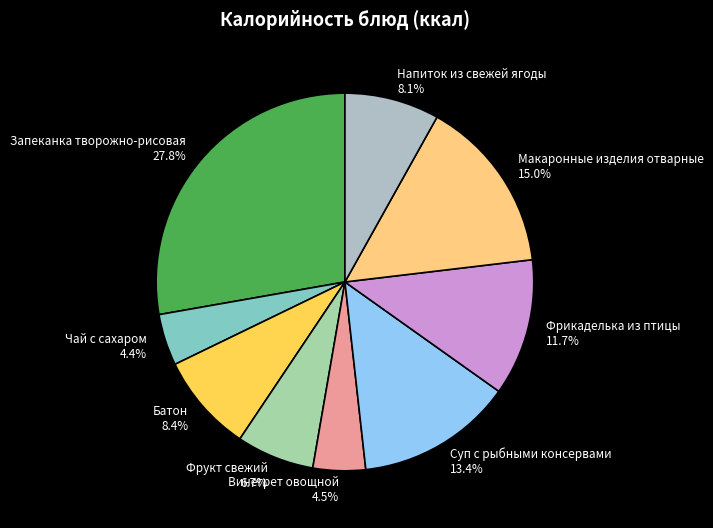

Which has a higher value, Запеканка творожно-рисовая or Фрукт свежий?

Запеканка творожно-рисовая